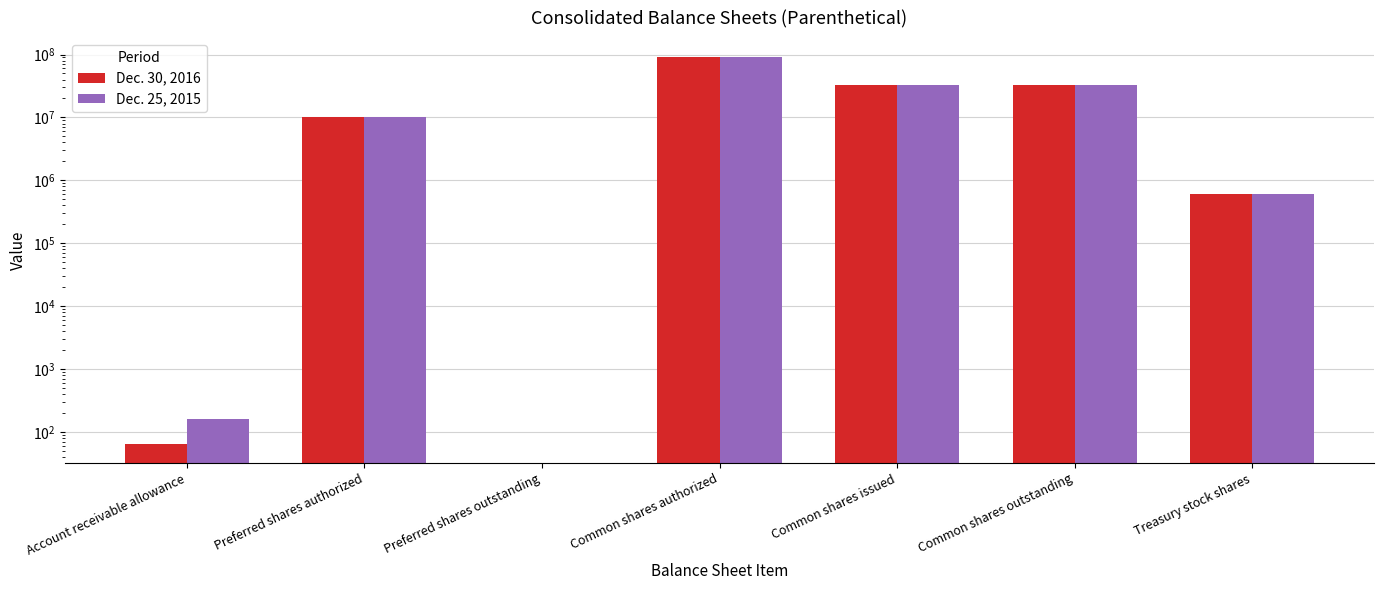

How many groups of bars are there?

7